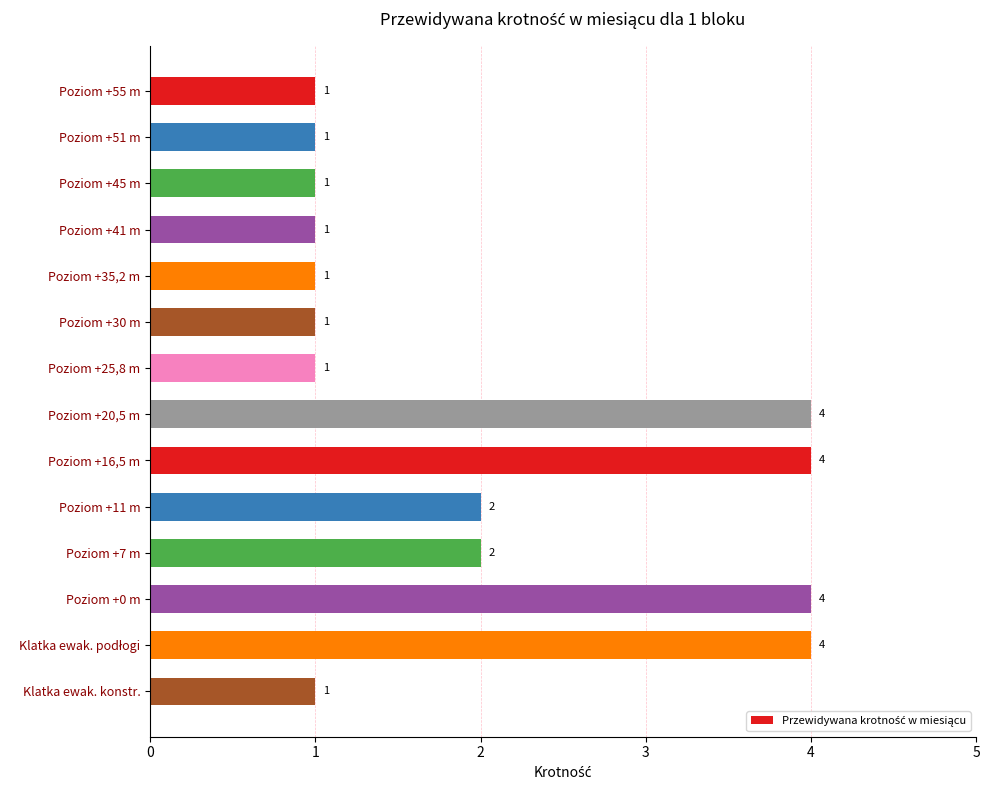

Read the value at Poziom +16,5 m.

4